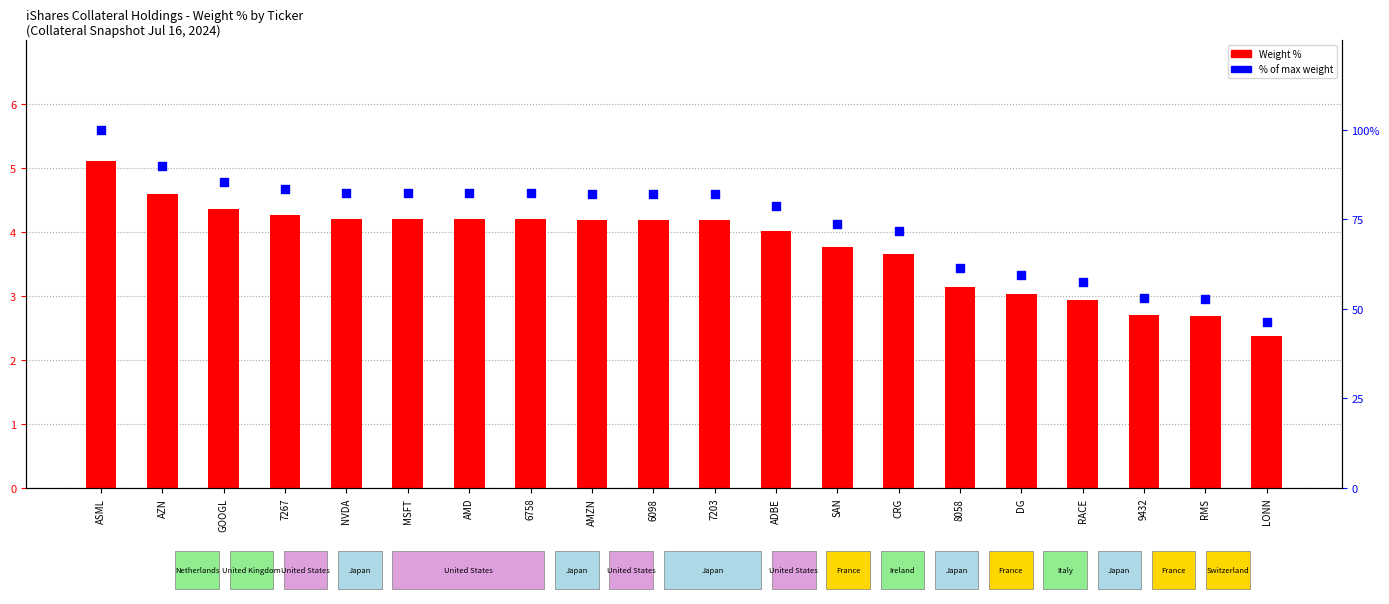

Is the value of % of max weight at RACE greater than the value of Weight % at AZN?

Yes